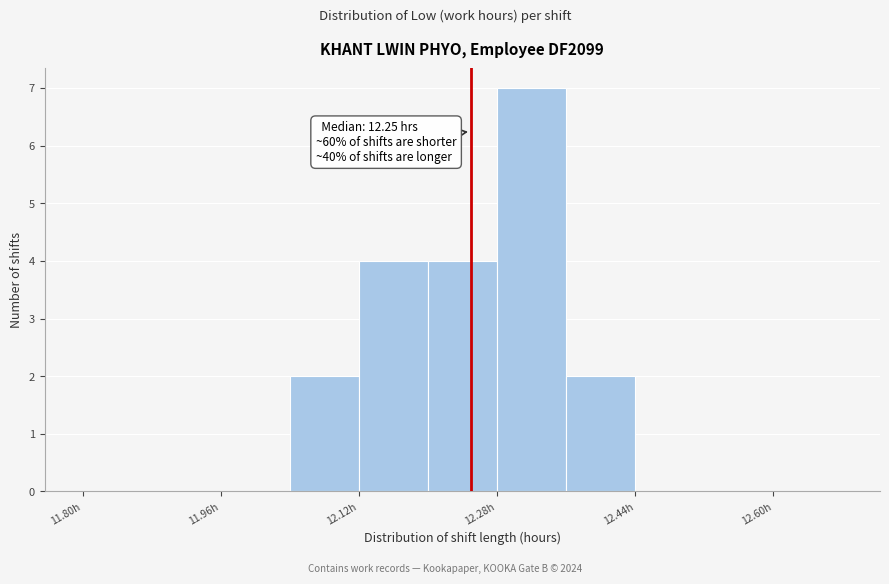

Over which range of the x-axis is the bar tallest?

12.28 to 12.36